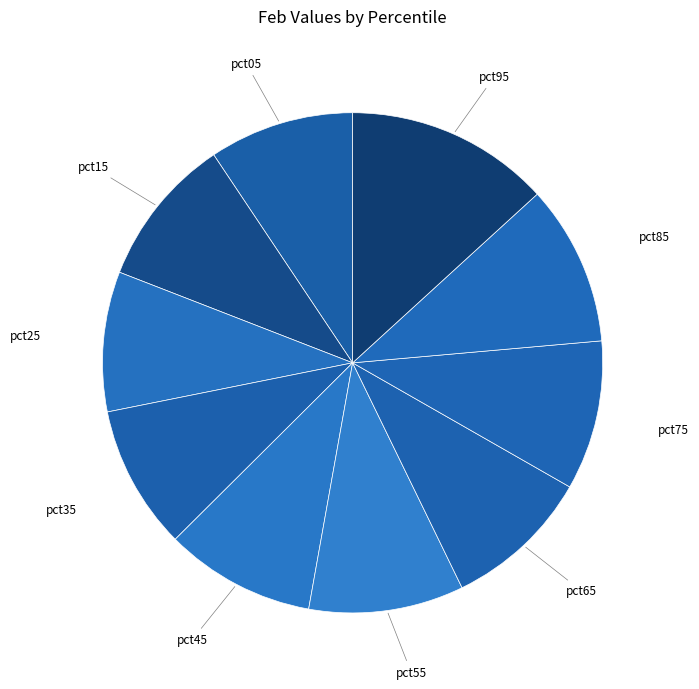

How many slices are in this pie chart?

10